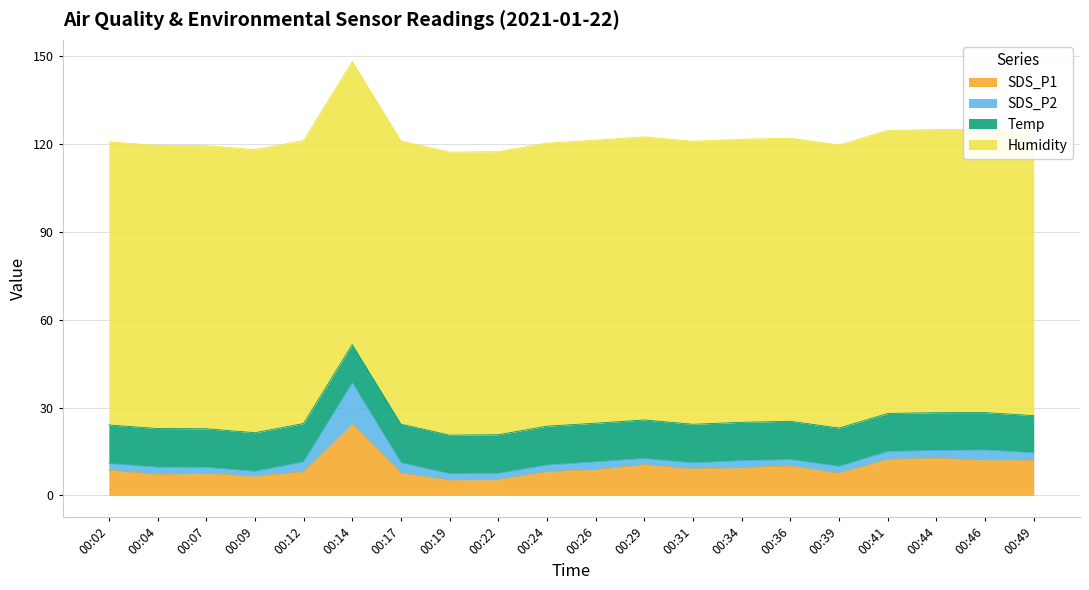

Reading left to right, extract all data points from this chart.

SDS_P1: 8.6	7.1	7.5	6.5	8.0	24.4	7.5	5.2	5.4	8.1	8.8	10.5	9.0	9.4	10.0	7.5	12.3	12.6	12.1	11.9
SDS_P2: 2.3	2.5	2.1	1.7	3.4	14.0	3.6	2.2	2.1	2.3	2.7	2.1	2.1	2.4	2.2	2.4	2.6	2.8	3.4	2.6
Temp: 13.2	13.2	13.2	13.2	13.1	13.1	13.2	13.2	13.2	13.3	13.2	13.2	13.2	13.1	13.1	13.1	13.0	12.9	12.8	12.7
Humidity: 96.7	96.7	96.7	96.7	96.7	96.7	96.7	96.7	96.7	96.7	96.7	96.7	96.7	96.7	96.7	96.7	96.7	96.7	96.7	96.7